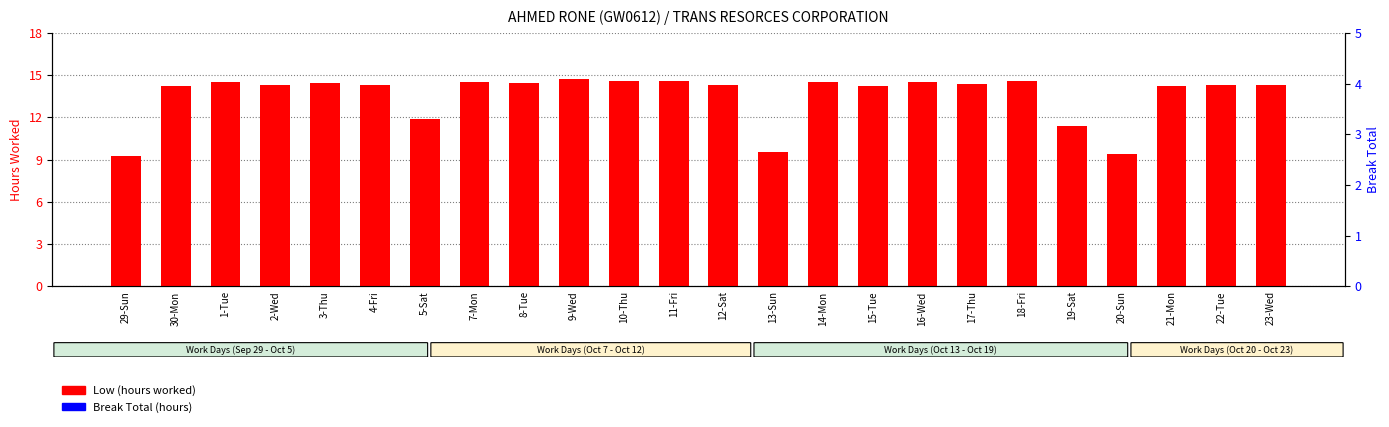

What position from the left is 8-Tue?

9